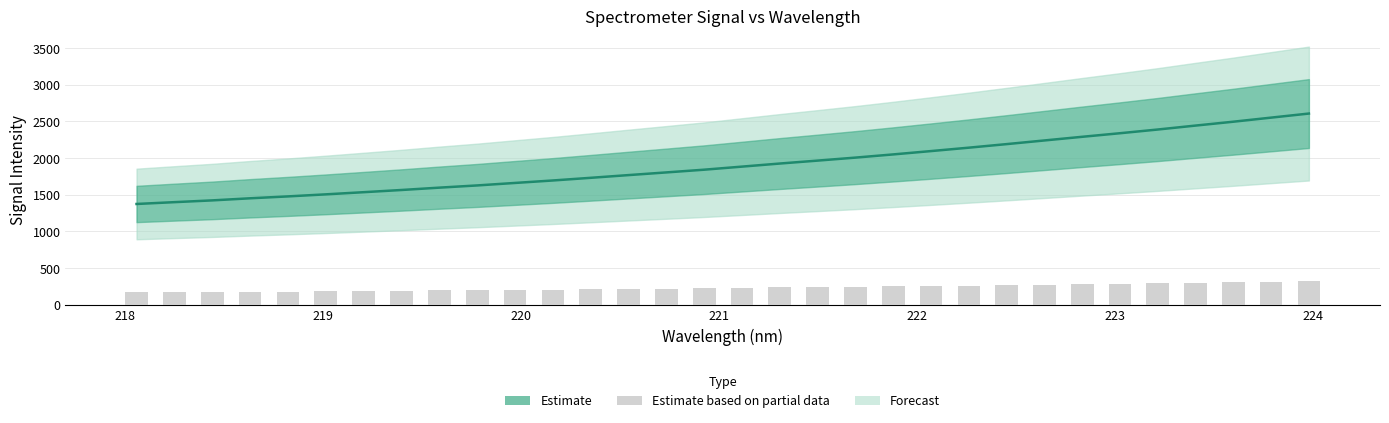

The Signal series shows 2589.2 at 13. True or false?

False